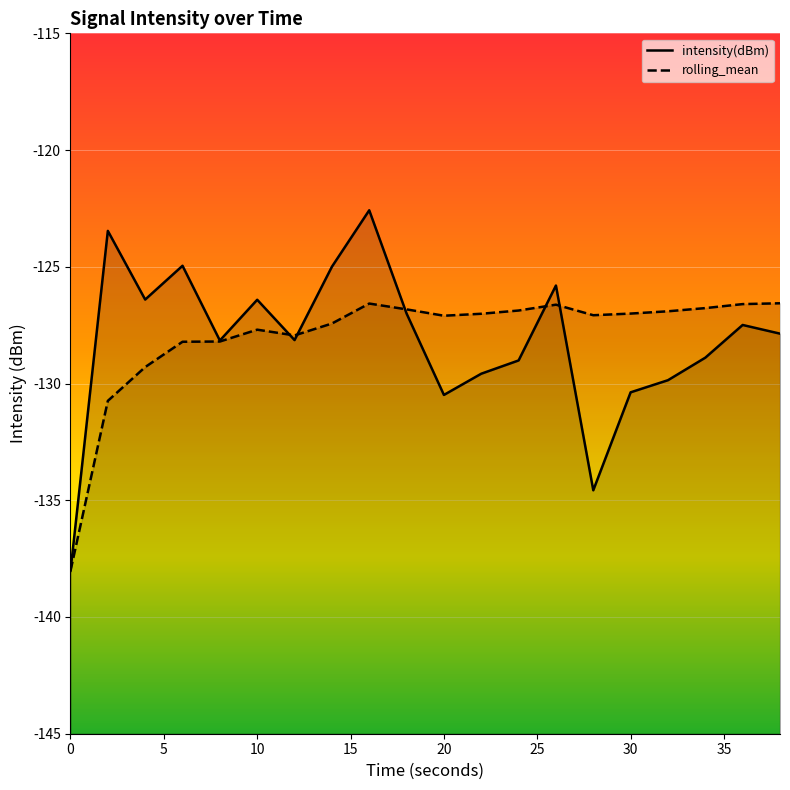

Reading left to right, list all the values displayed in this chart.

intensity(dBm): -138.0	-123.5	-126.4	-125.0	-128.2	-126.4	-128.1	-125.0	-122.6	-127.0	-130.5	-129.6	-129.0	-125.8	-134.6	-130.4	-129.9	-128.9	-127.5	-127.9
rolling_mean: -138.0	-130.7	-129.3	-128.2	-128.2	-127.7	-127.9	-127.4	-126.6	-126.8	-127.1	-127.0	-126.9	-126.6	-127.1	-127.0	-126.9	-126.8	-126.6	-126.6